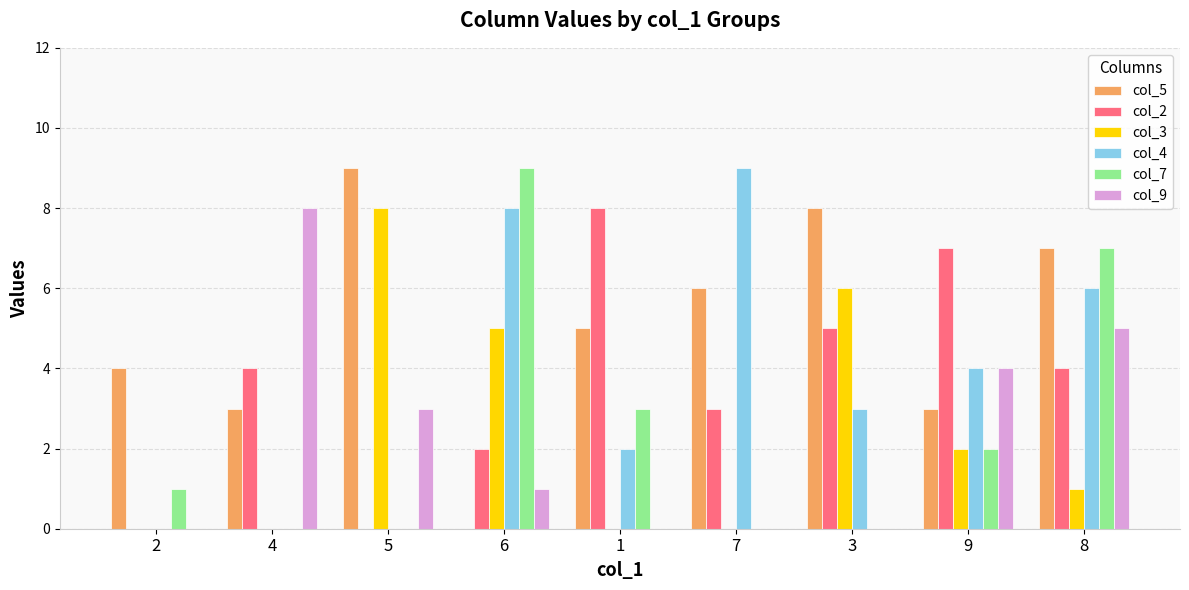

True or false: col_9 has a value of 0 at 2.

True